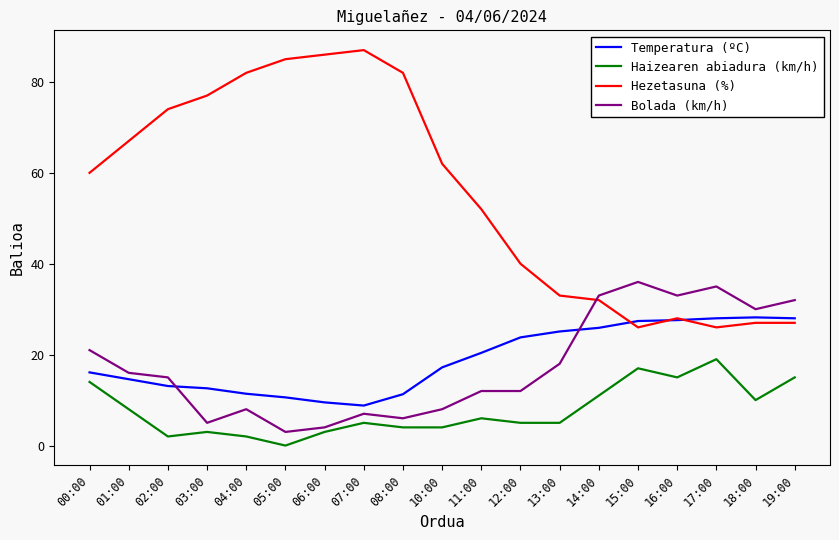

True or false: Haizearen abiadura (km/h) and Bolada (km/h) cross at least once.

False